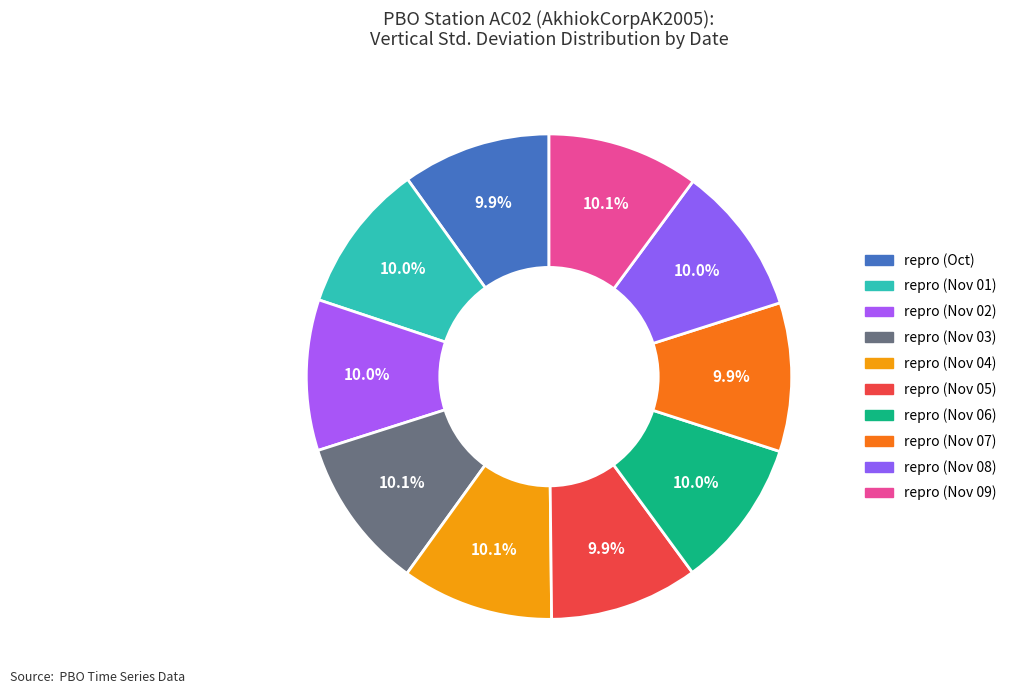

How many slices are in this pie chart?

10